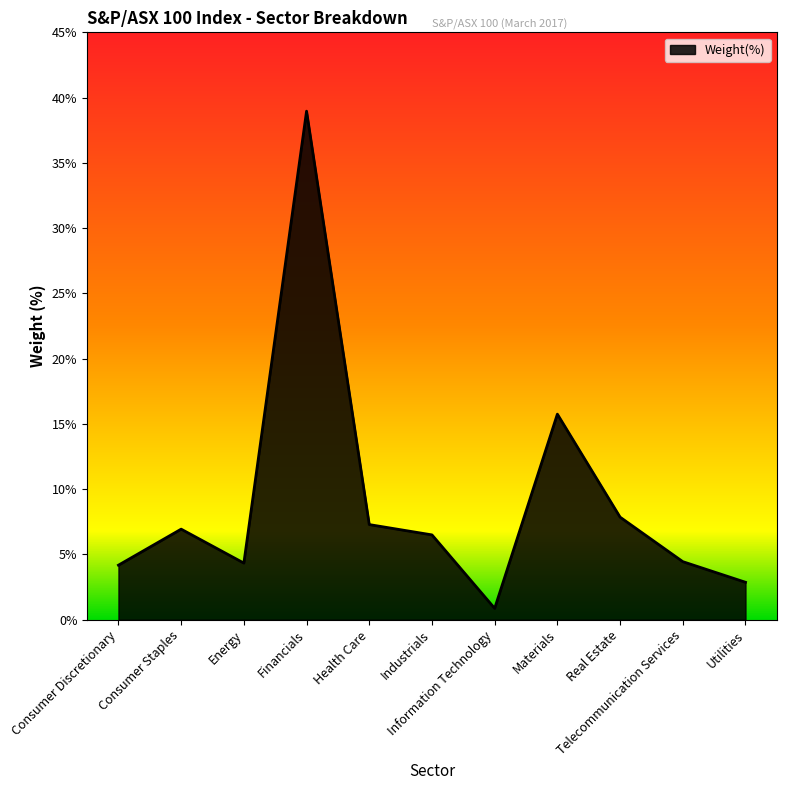

What is the minimum value shown in the chart?

0.9